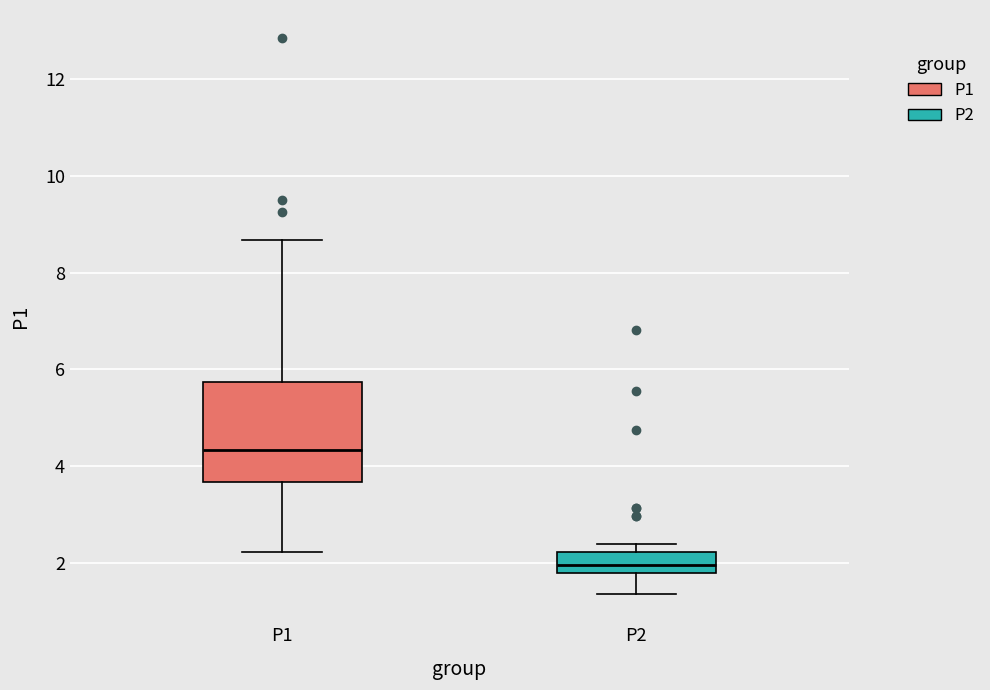

Where does the median line of the box for P2 sit on the y-axis? The values are not printed on the chart, so give them approximately, as read against the axis.

2.0